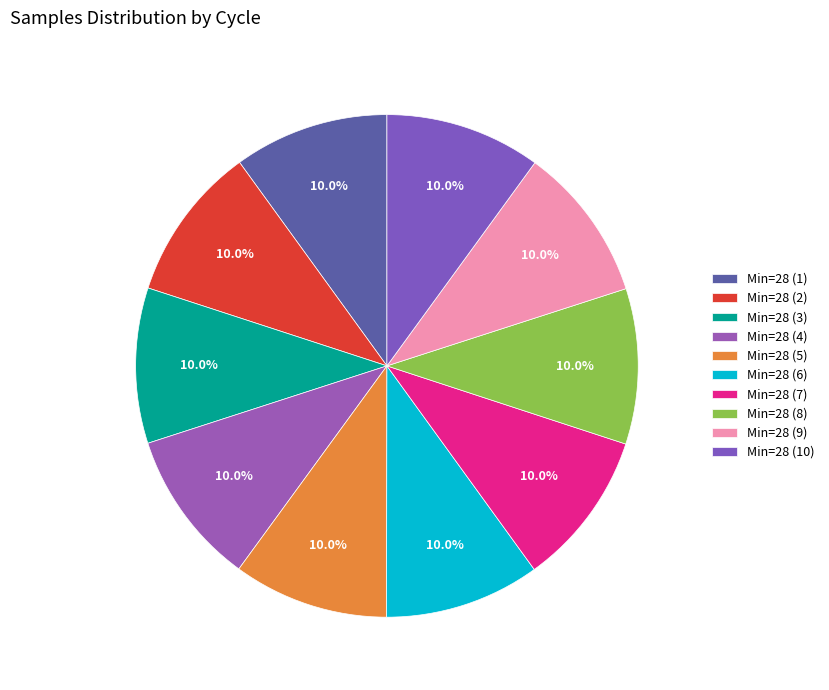

Count the number of slices in the pie.

10